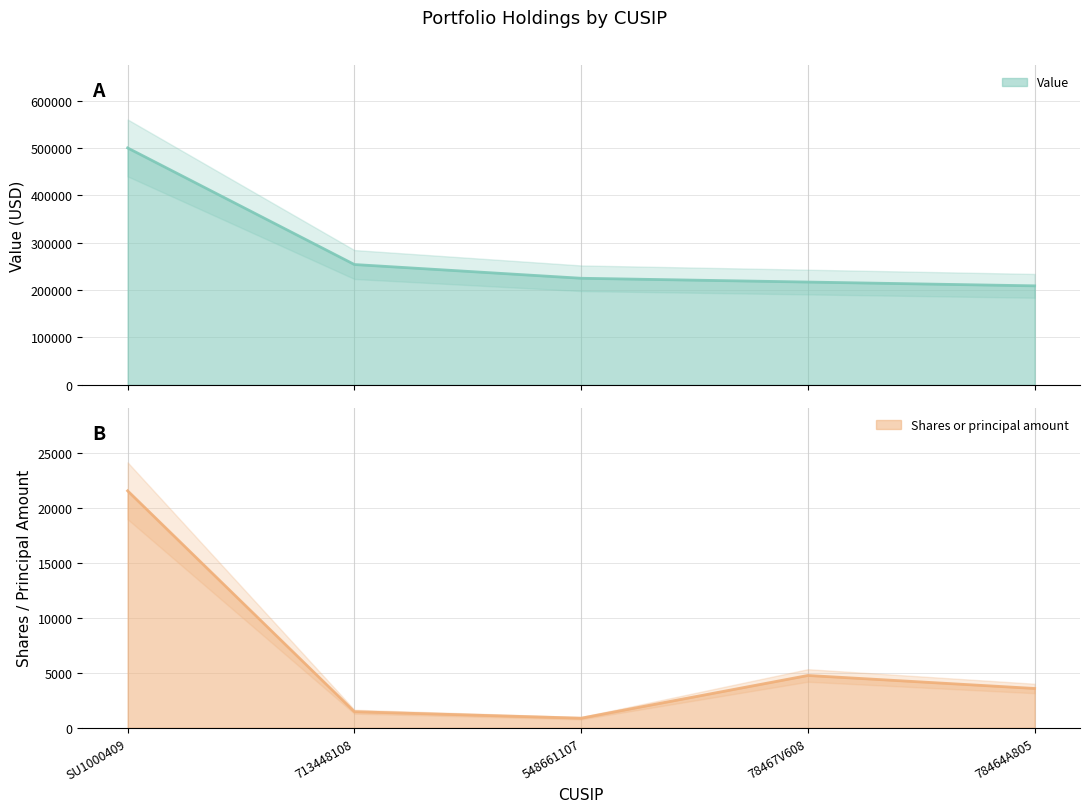

List the labels in order of Value value, largest first.

SU1000409, 713448108, 548661107, 78467V608, 78464A805